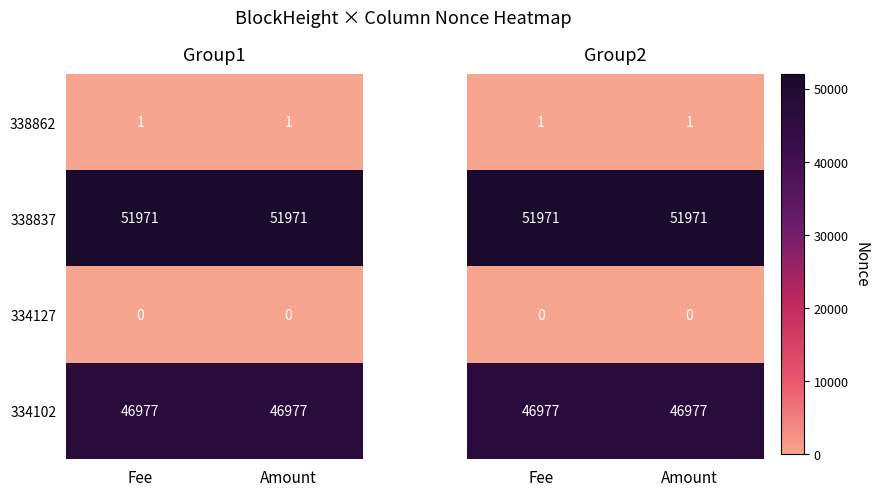

Is it true that 334102 equals 23909 at Amount?

False